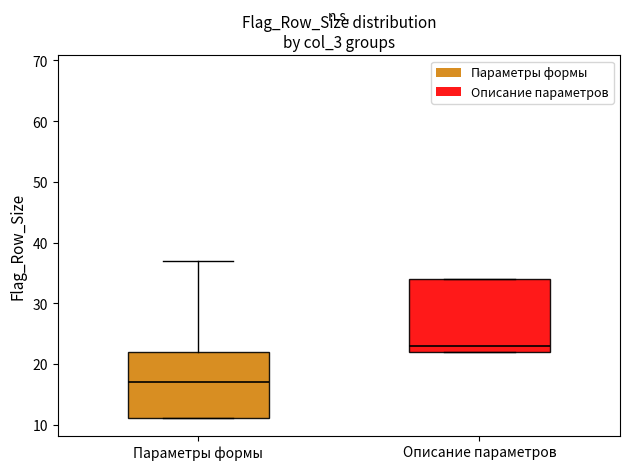

Reading left to right, transcribe this box plot: for each box, give where its median line is, the range the box spans, and where its two whiskers end, as read against the y-axis. The values are not printed on the chart, so give them approximately, as read against the axis.

Параметры формы: median 17, box 11 to 22, whiskers 11 to 37
Описание параметров: median 23, box 22 to 34, whiskers 22 to 34